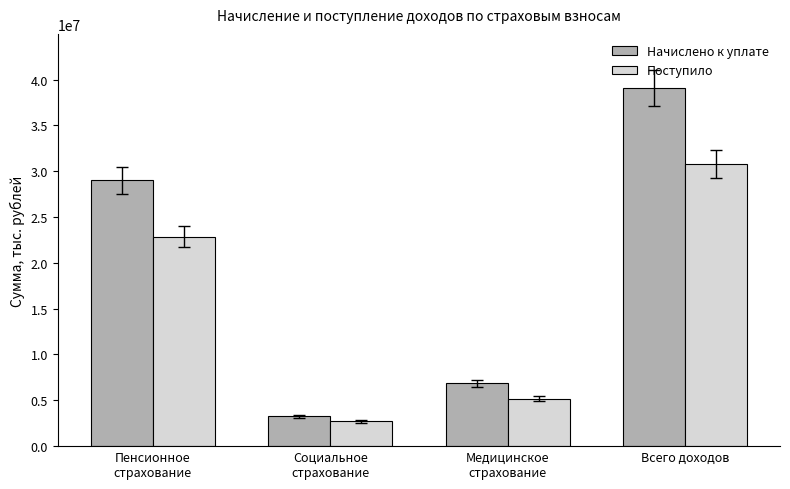

Which series has the largest range (max minus min)?

Начислено к уплате